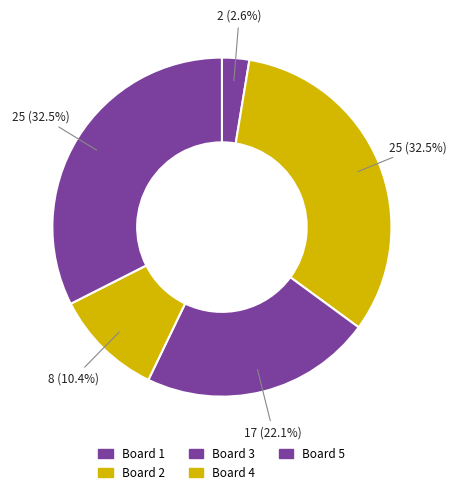

Which slice is the largest?

Board 2